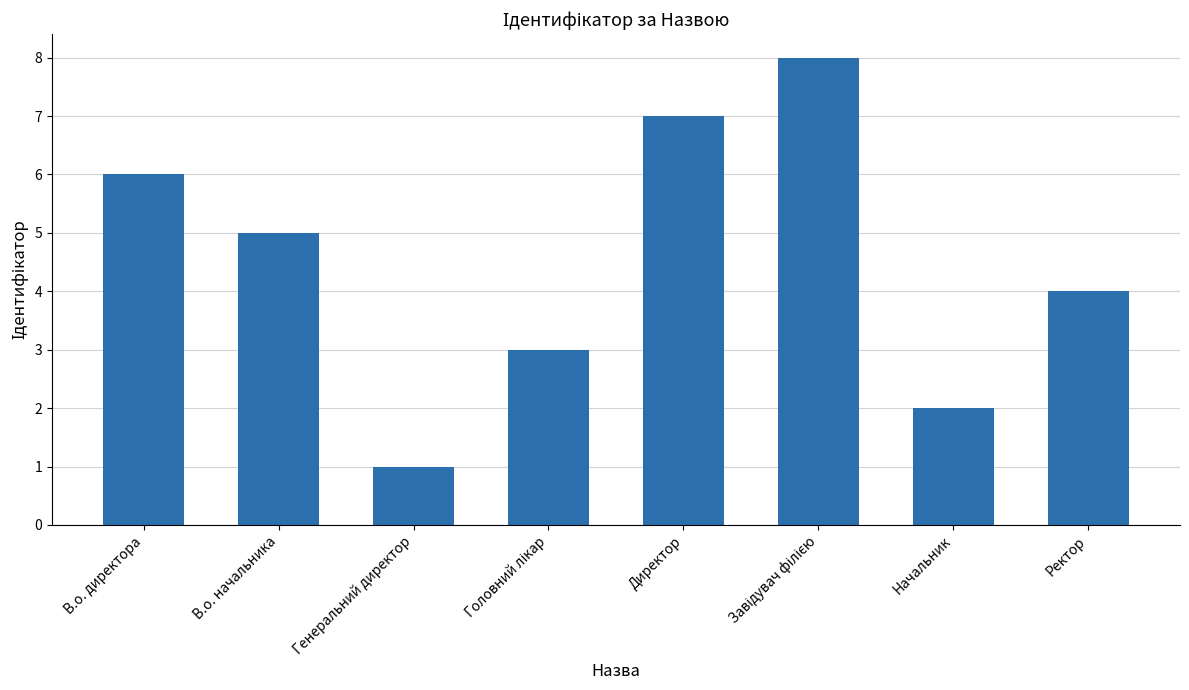

Which label corresponds to the smallest value in the chart?

Генеральний директор